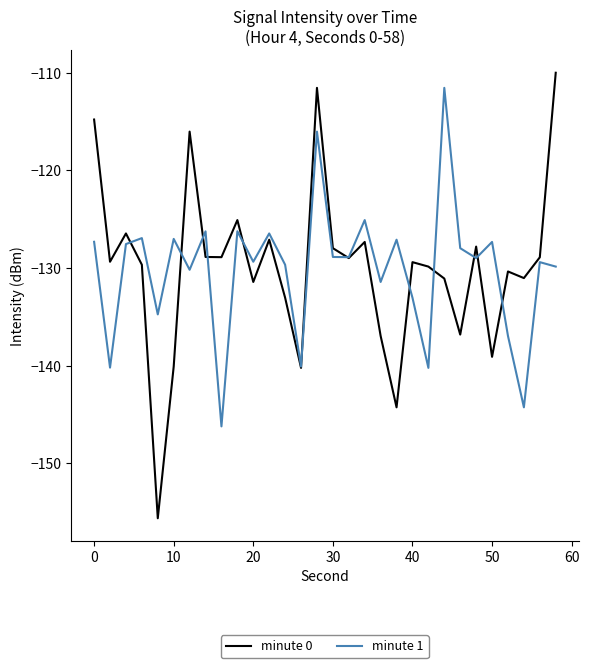

How many interior local valleys does the minute 0 series have?

10